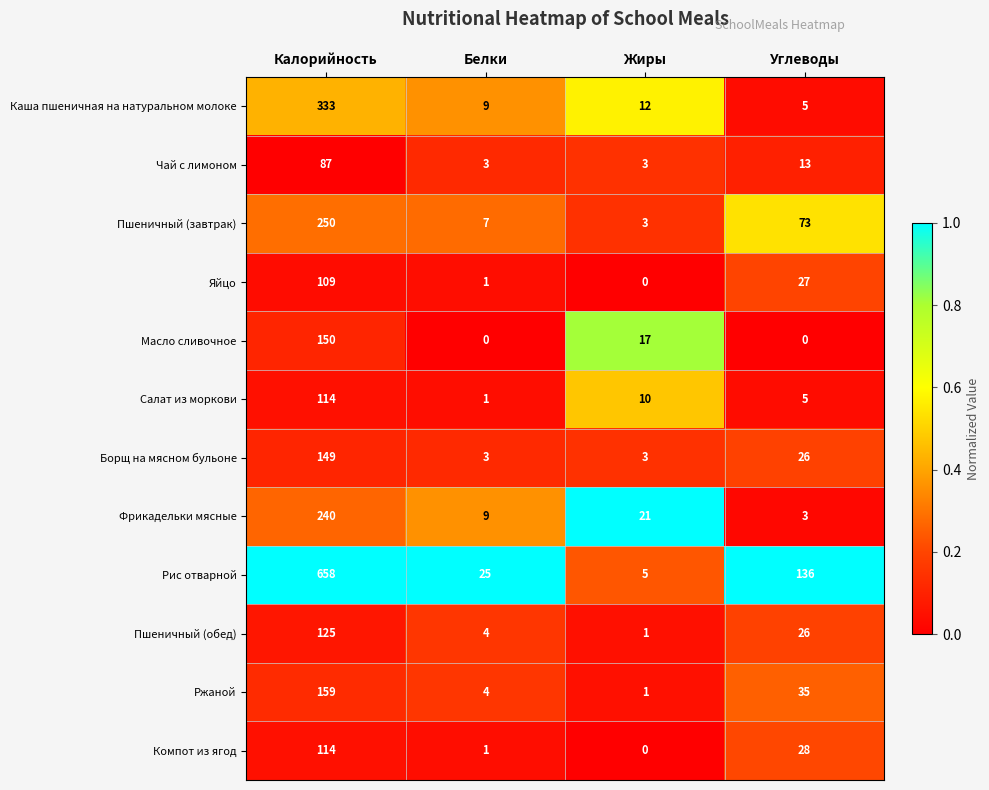

At how many categories does at least one series exceed 0?

4